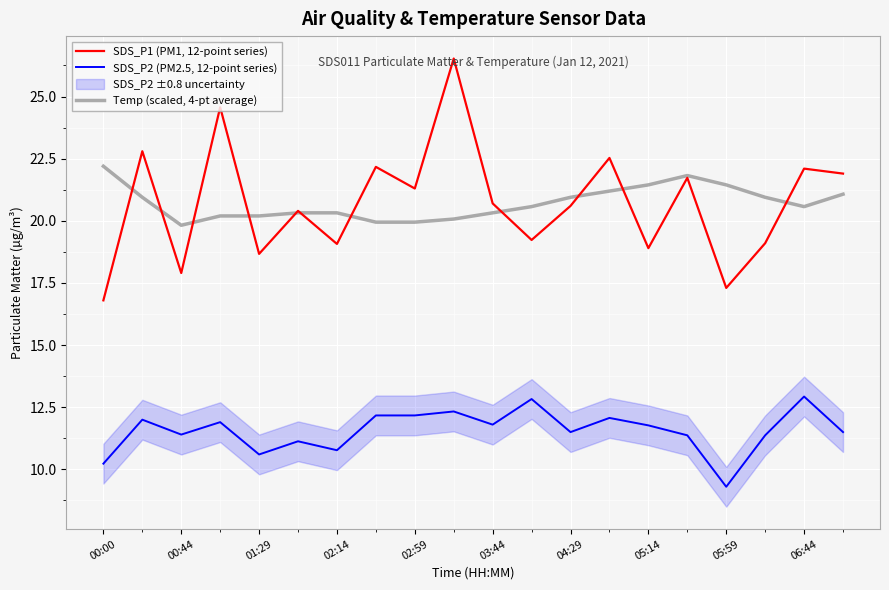

The value of SDS_P2 (PM2.5, 12-point series) at 06:44 is 12.9. True or false?

True